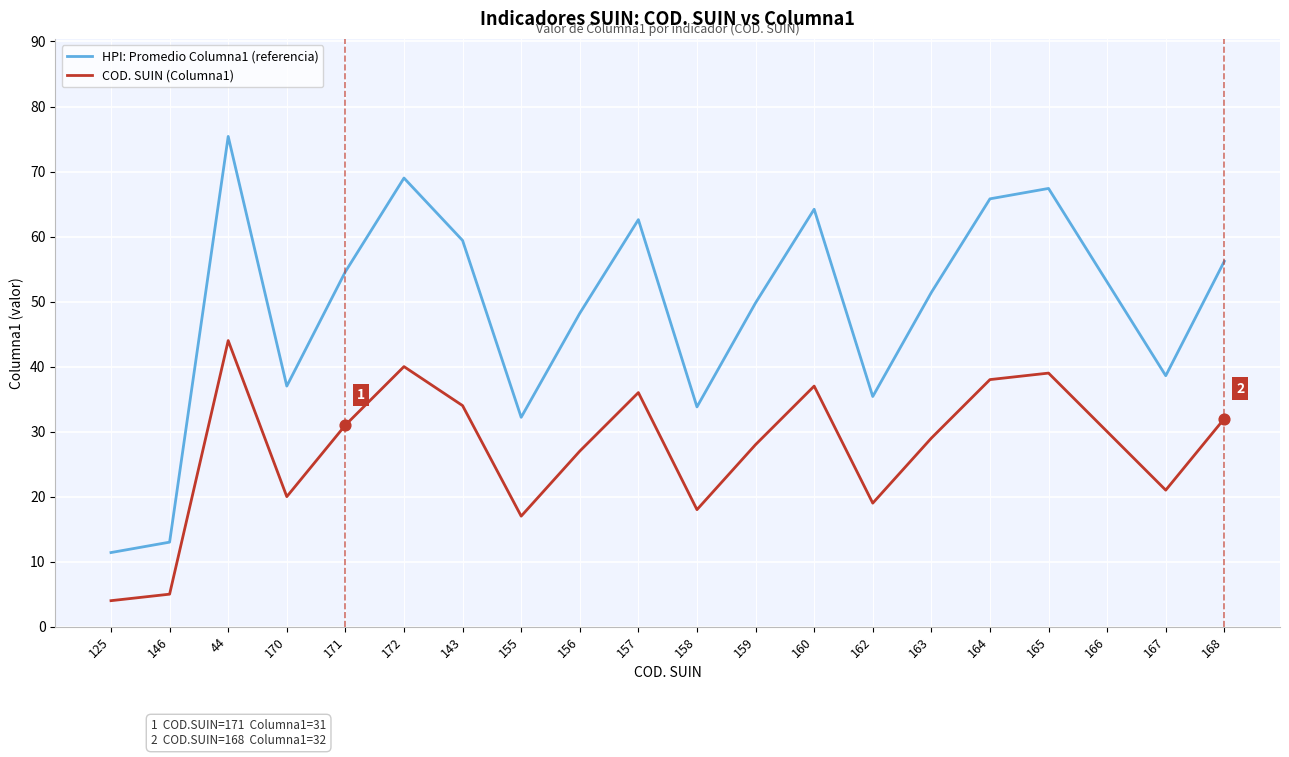

Is the value of COD. SUIN (Columna1) at 158 greater than the value of HPI: Promedio Columna1 (referencia) at 157?

No